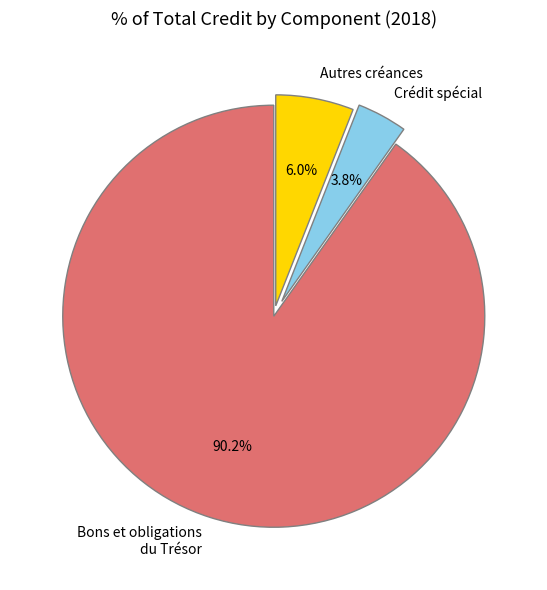

How many segments does this pie chart have?

3